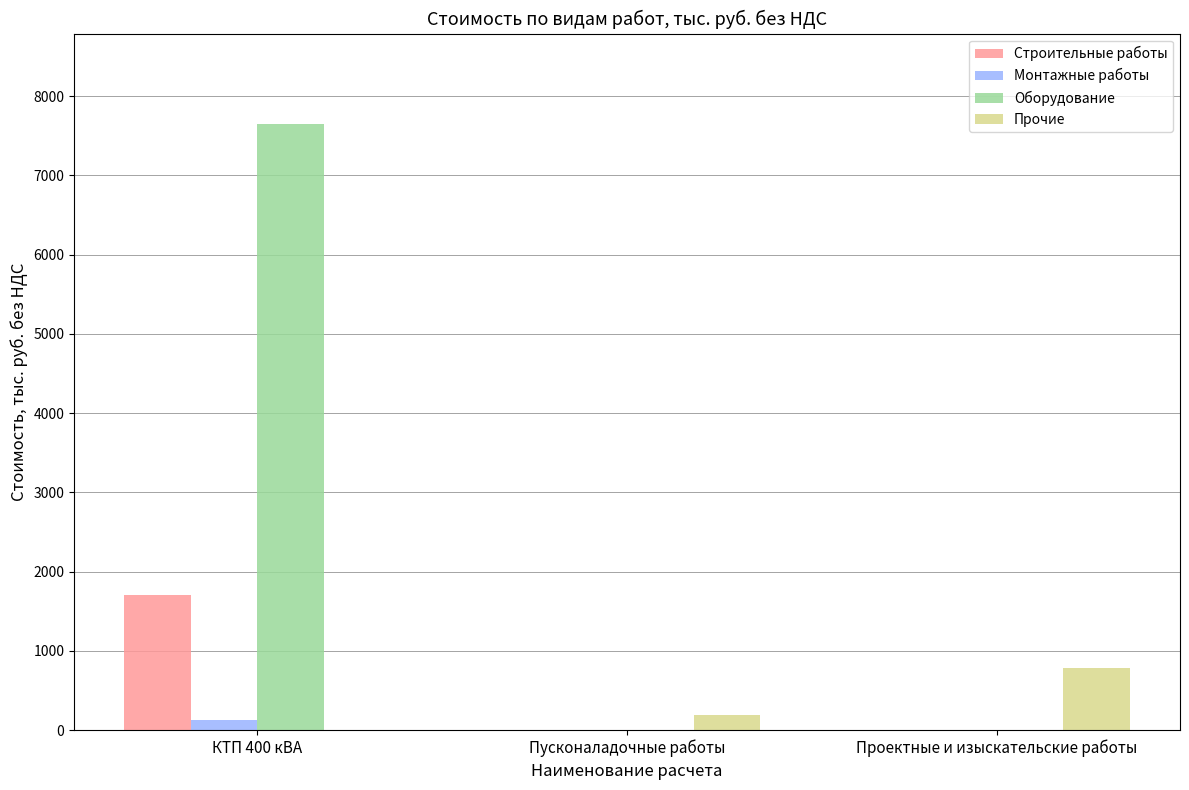

At which category is the sum across all series the highest?

КТП 400 кВА